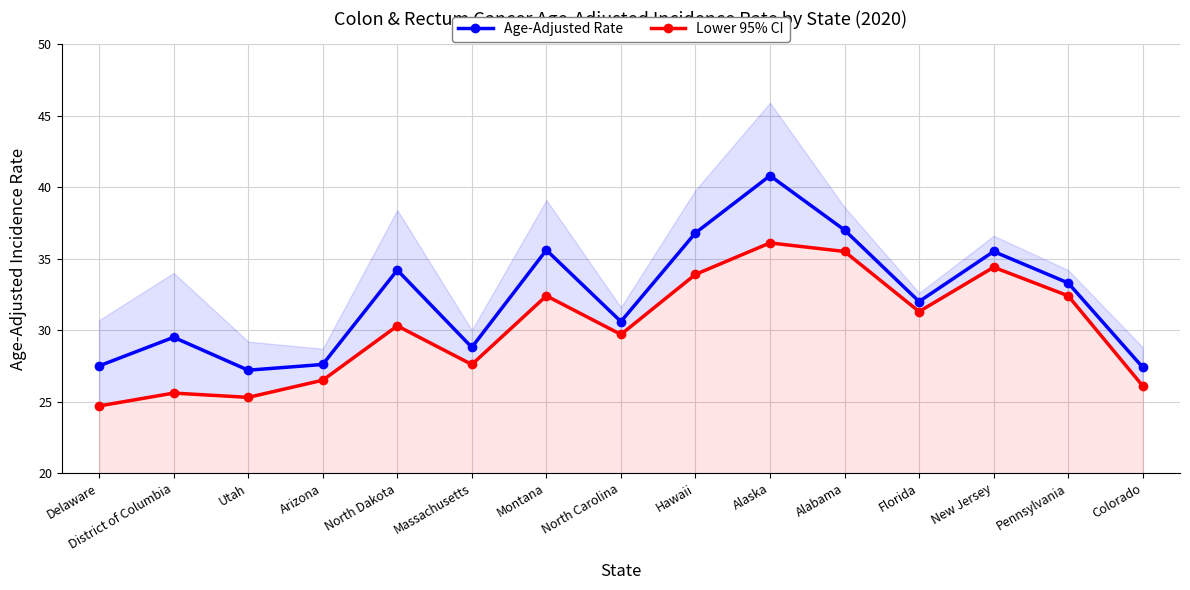

What is the sum of the Lower 95% CI values at Arizona and Delaware?

51.2